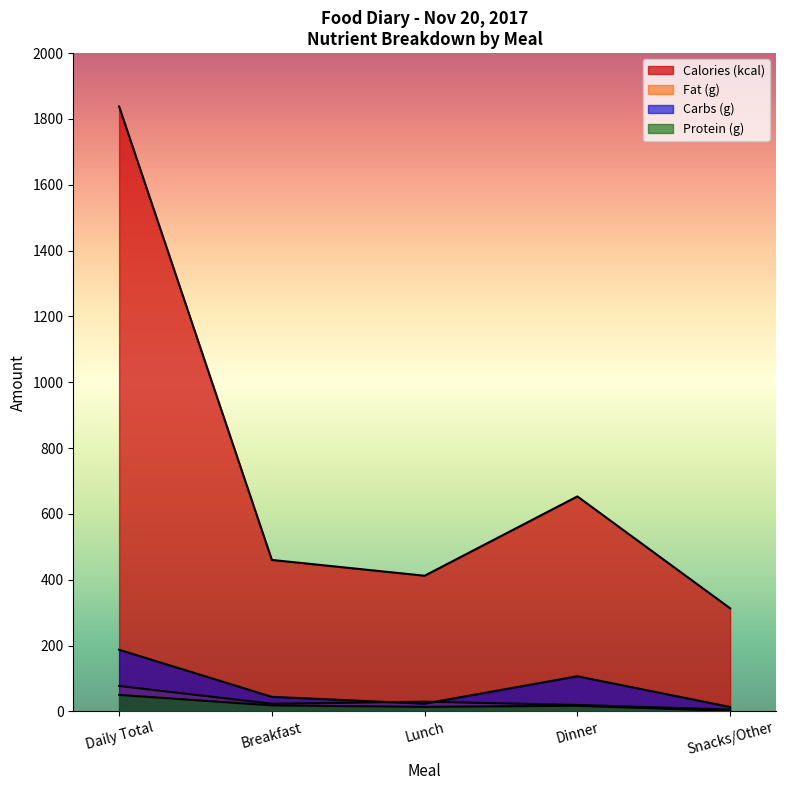

List the labels in order of Fat (g) value, largest first.

Daily Total, Lunch, Breakfast, Dinner, Snacks/Other